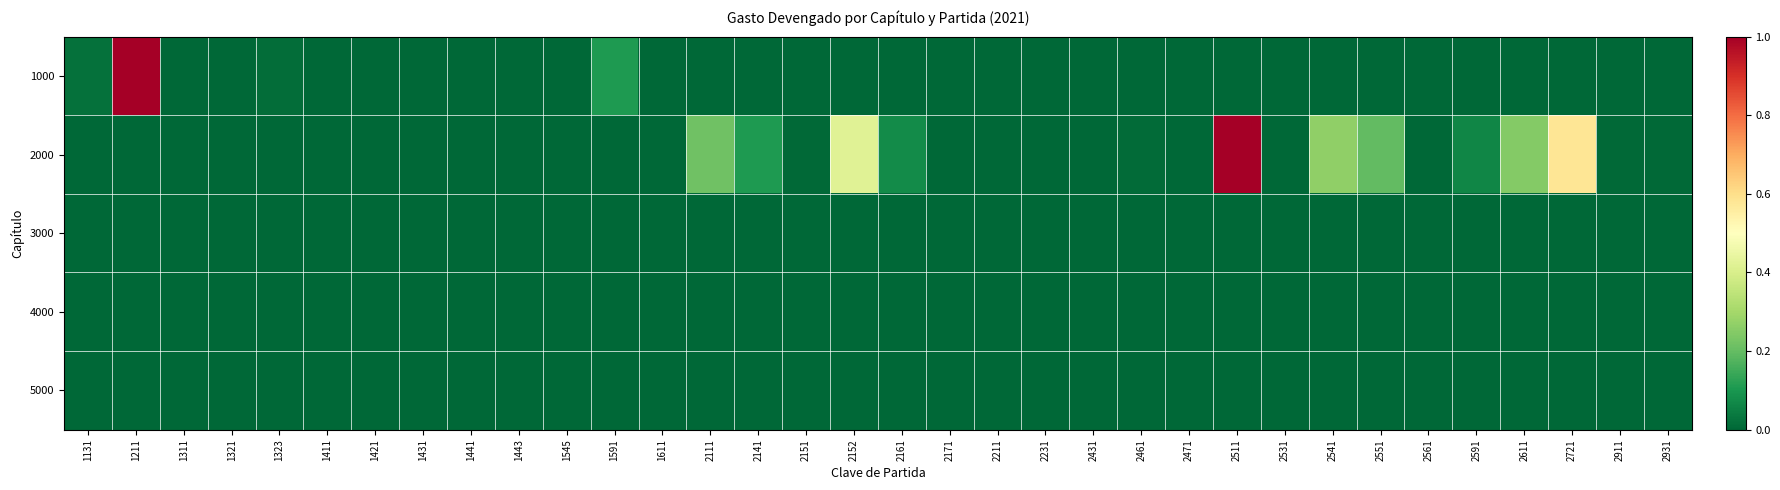

Which has a higher value, 2431 or 2551?

2431